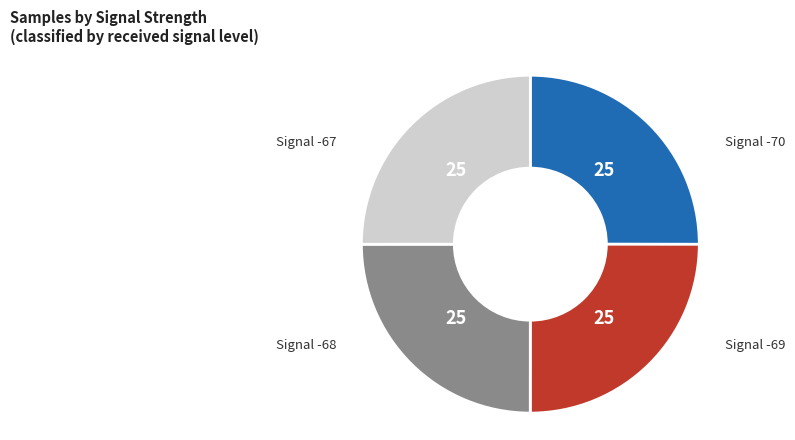

Is there any slice that represents more than half of the pie?

No